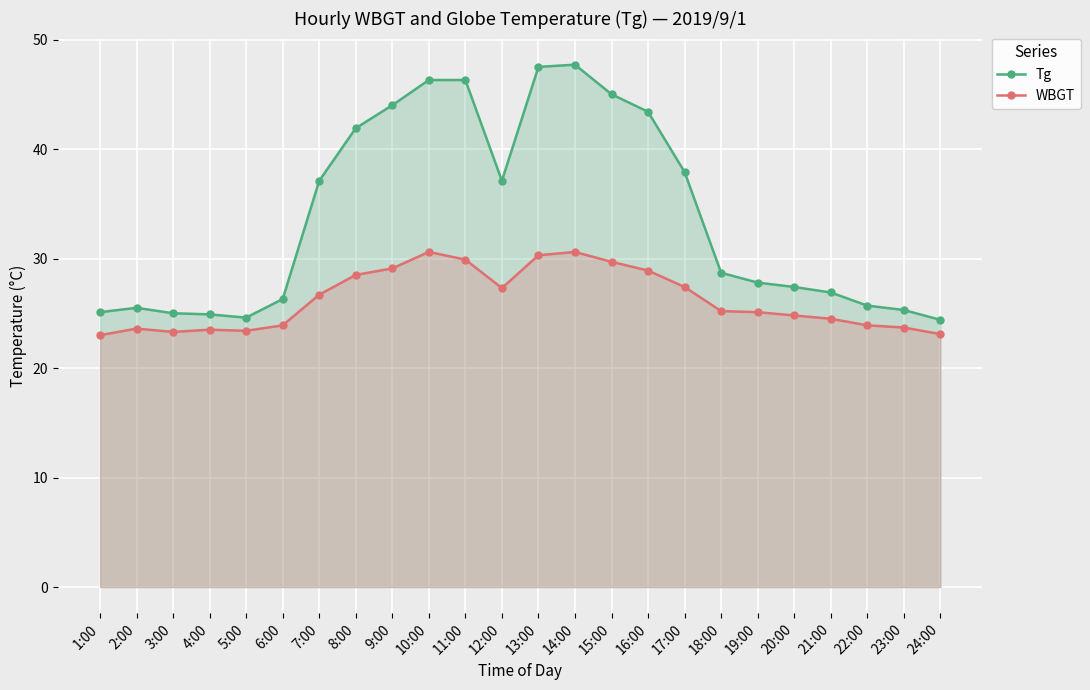

Is it true that Tg equals 48.1 at 19:00?

False